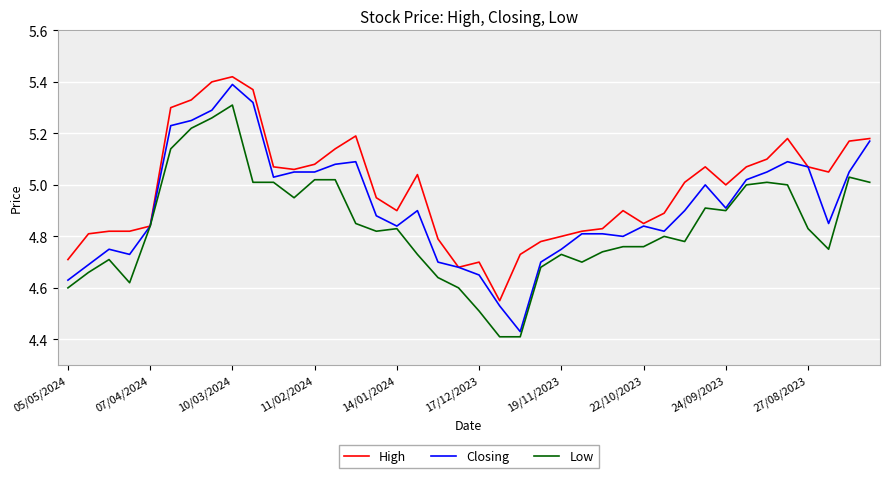

Rank the series by their average value, from lowest to highest.

Low, Closing, High